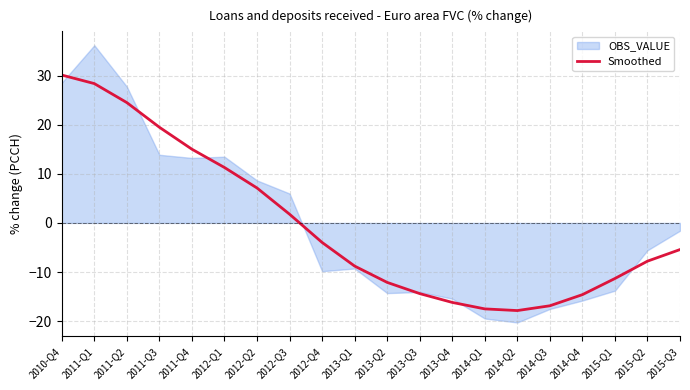

True or false: the data shows 15.0 at 2011-Q4.

True